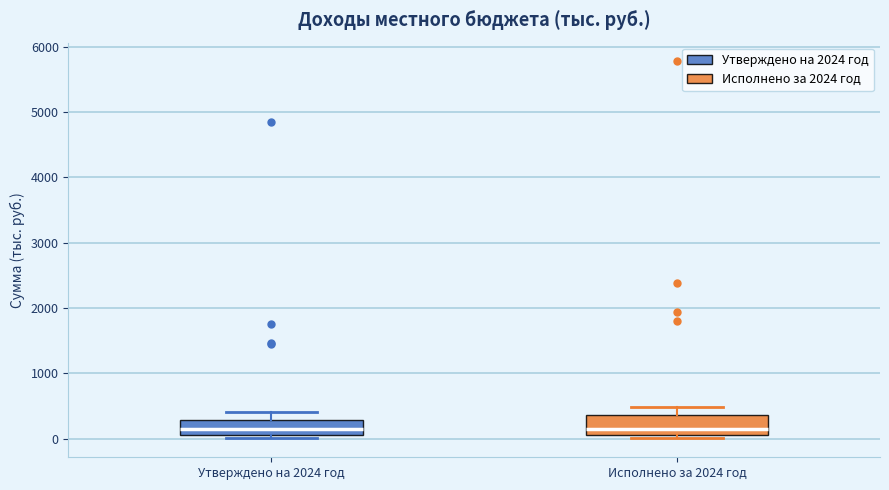

Where is the upper edge of the box for Исполнено за 2024 год on the y-axis? The values are not printed on the chart, so give them approximately, as read against the axis.

400